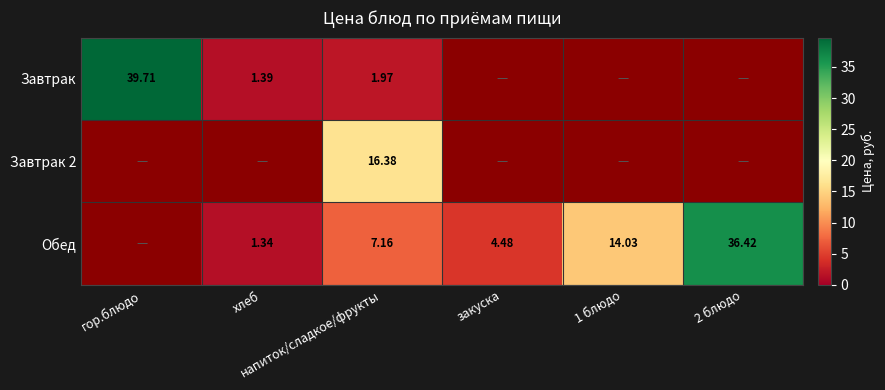

Which category has the highest value across all series?

закуска